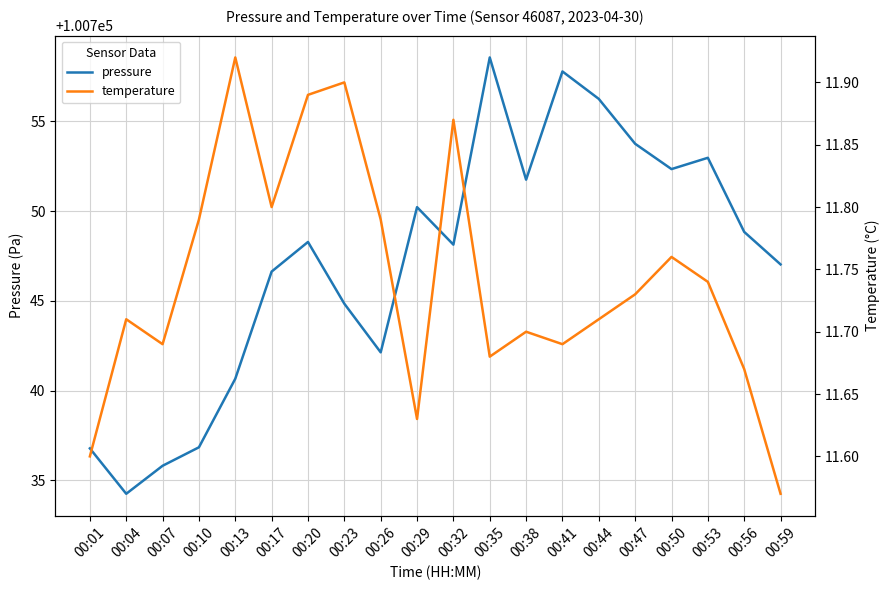

At which label does temperature reach its peak?

00:13